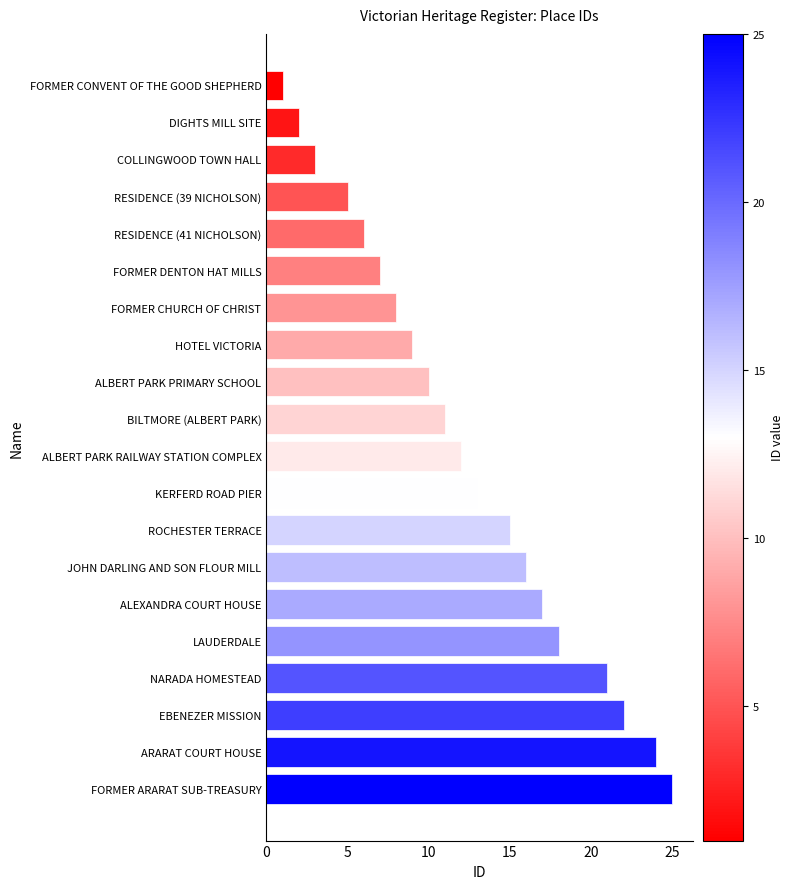

The chart shows a value of 14 at ALBERT PARK PRIMARY SCHOOL. True or false?

False